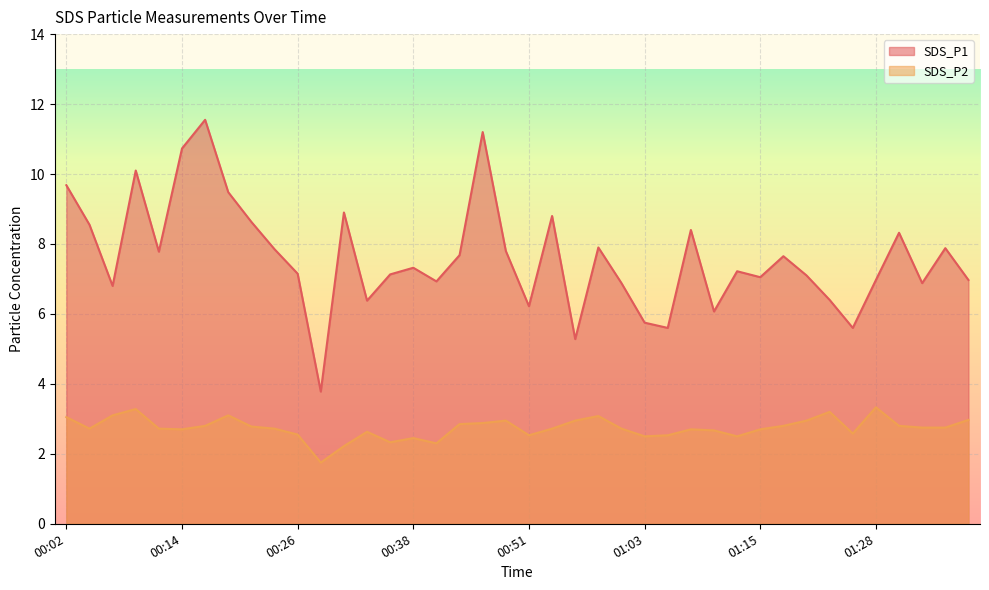

How many series are shown in this chart?

2